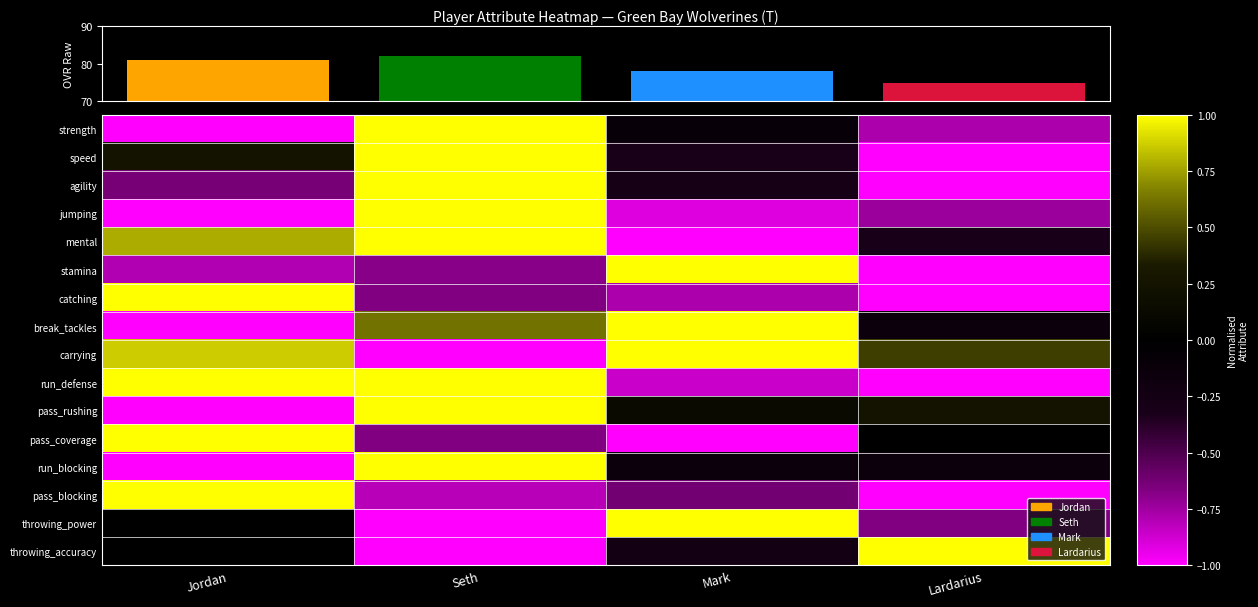

The run_blocking series shows -0.2 at Mark. True or false?

False